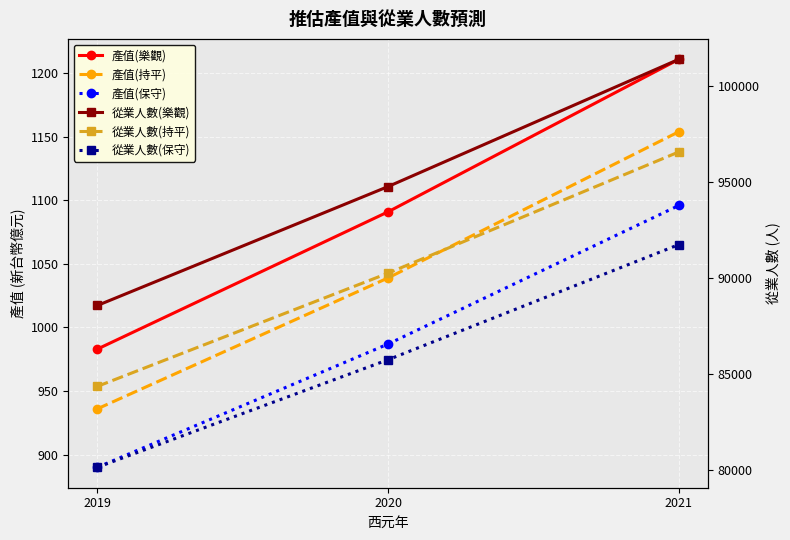

Is the value of 產值(持平) at 2020 greater than the value of 產值(樂觀) at 2021?

No